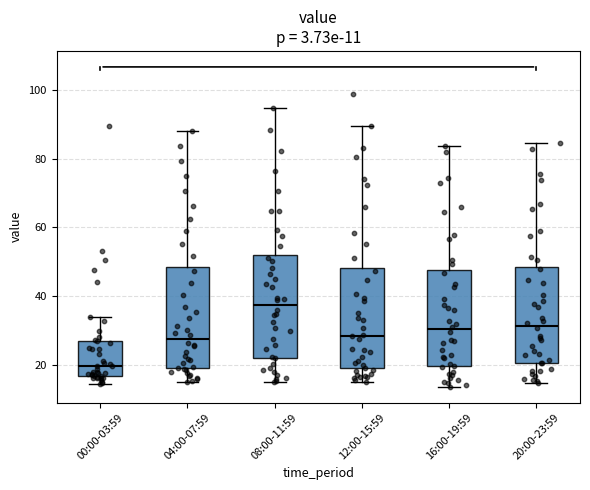

Which box's median line is the lowest?

00:00-03:59